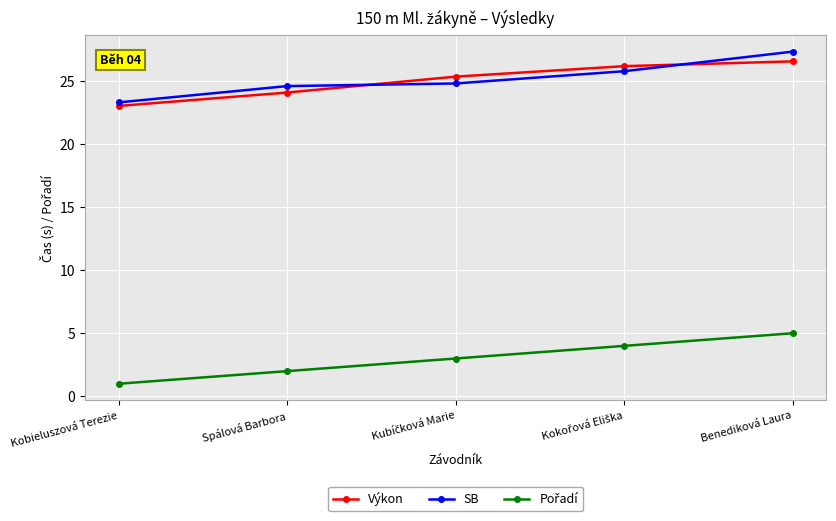

The value of Výkon at Spálová Barbora is 24.1. True or false?

True